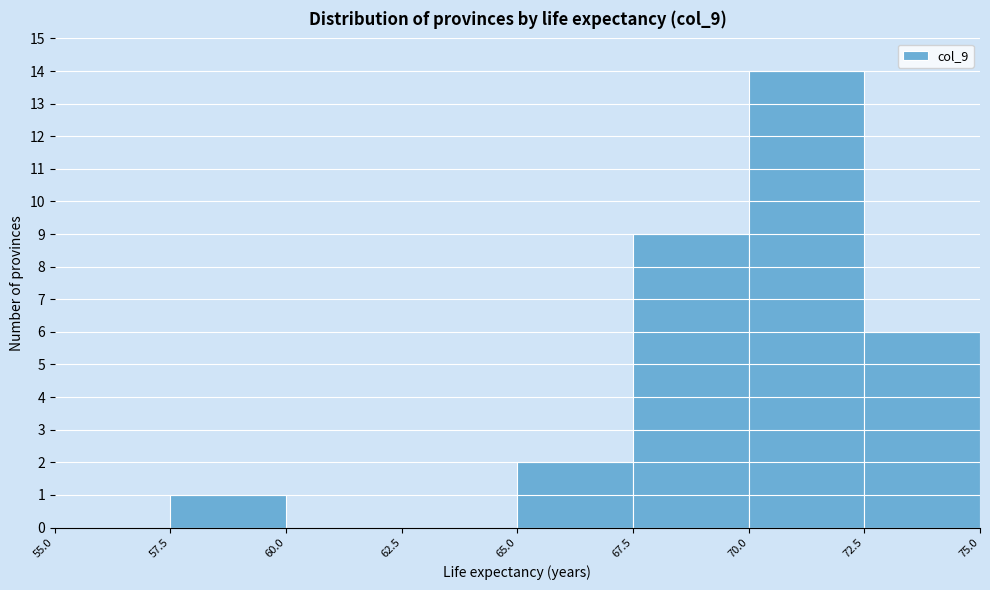

How tall is the bar that spans 67.5 to 70.0 on the x-axis? The values are not printed on the chart, so give them approximately, as read against the axis.

9